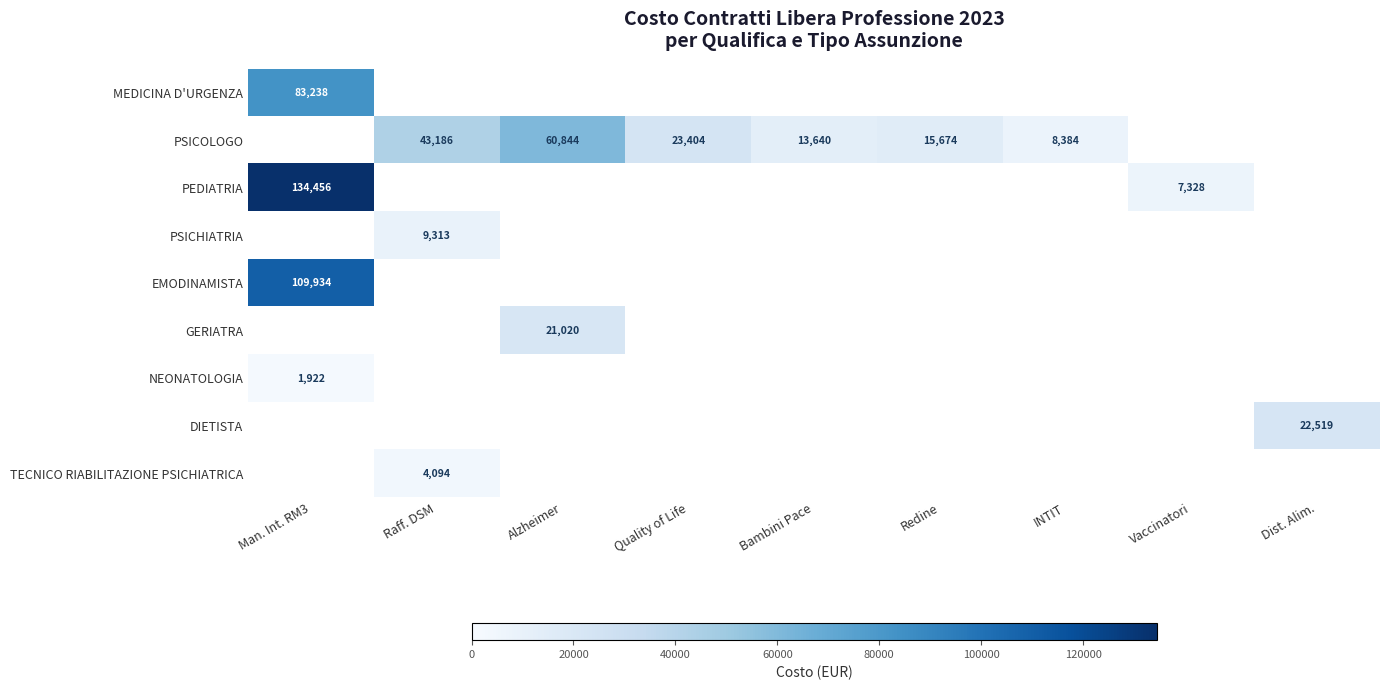

Which category has the highest value across all series?

Man. Int. RM3